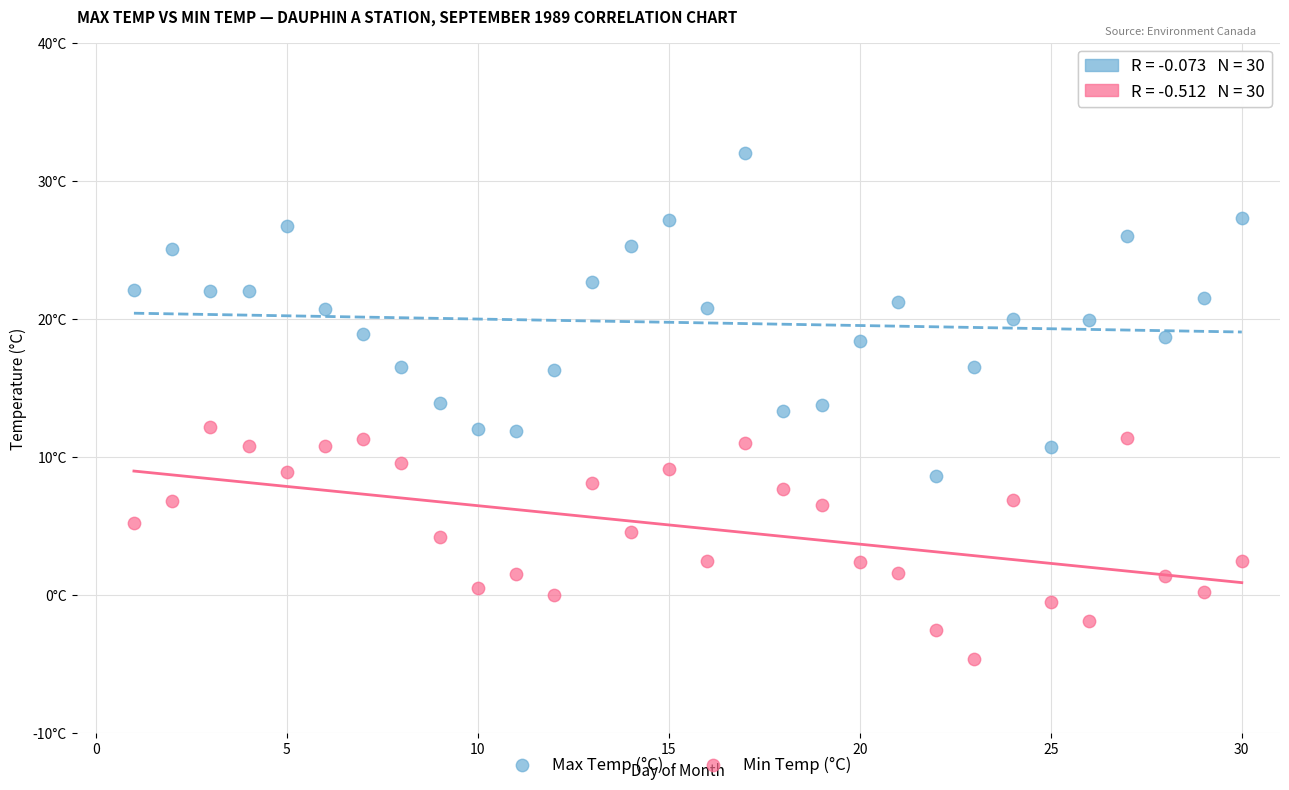

Which series contains the lowest Y value?

Min Temp (°C)